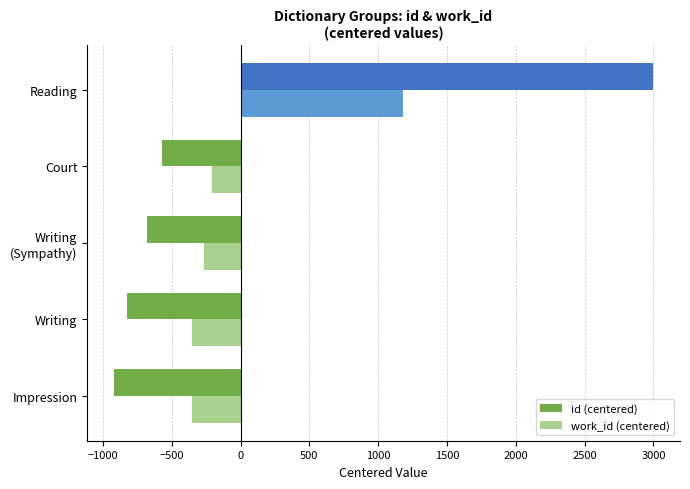

How many values in work_id (centered) are above zero?

1